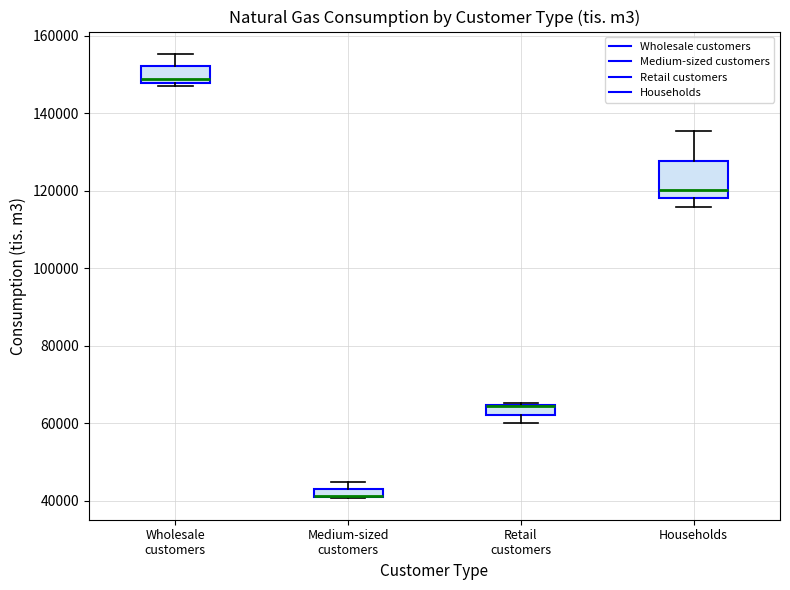

Comparing the boxes themselves (not the whiskers), which one is the tallest?

Households